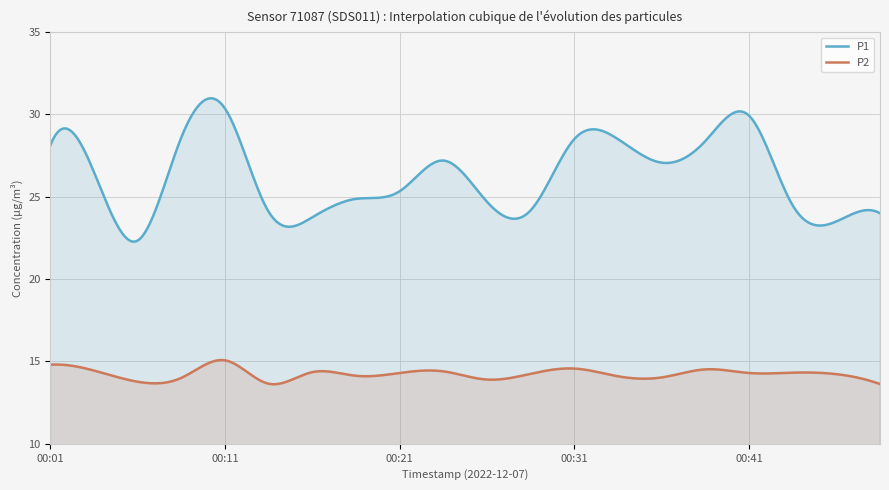

The P2 series shows 14.1 at 00:33. True or false?

True